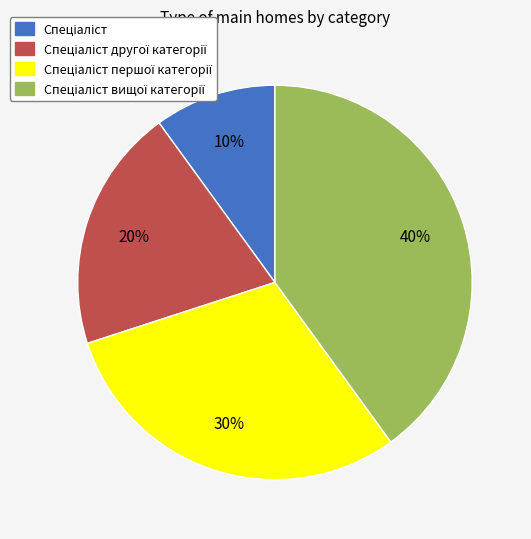

To the nearest percent, what is the average slice percentage?

25%